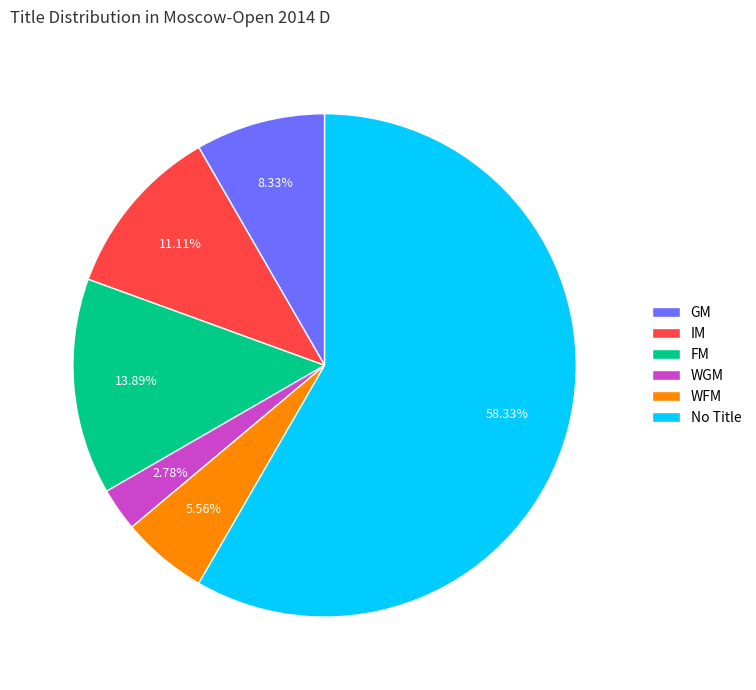

Approximately how many times larger is the value at GM compared to FM?

0.6